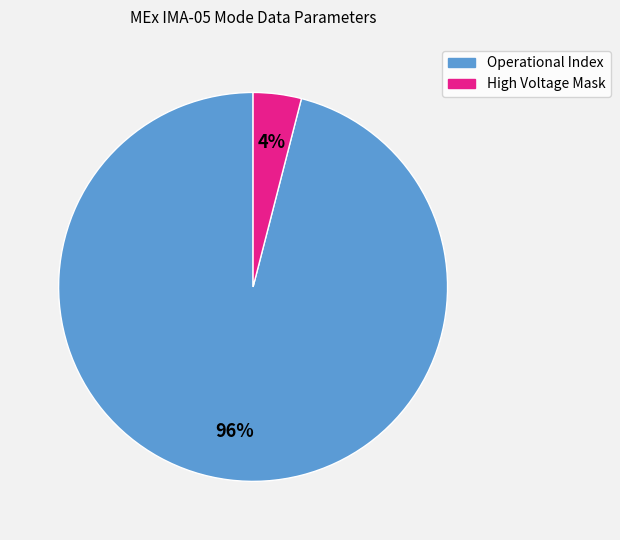

To the nearest percent, what is the difference between the largest and smallest slice percentages?

92%